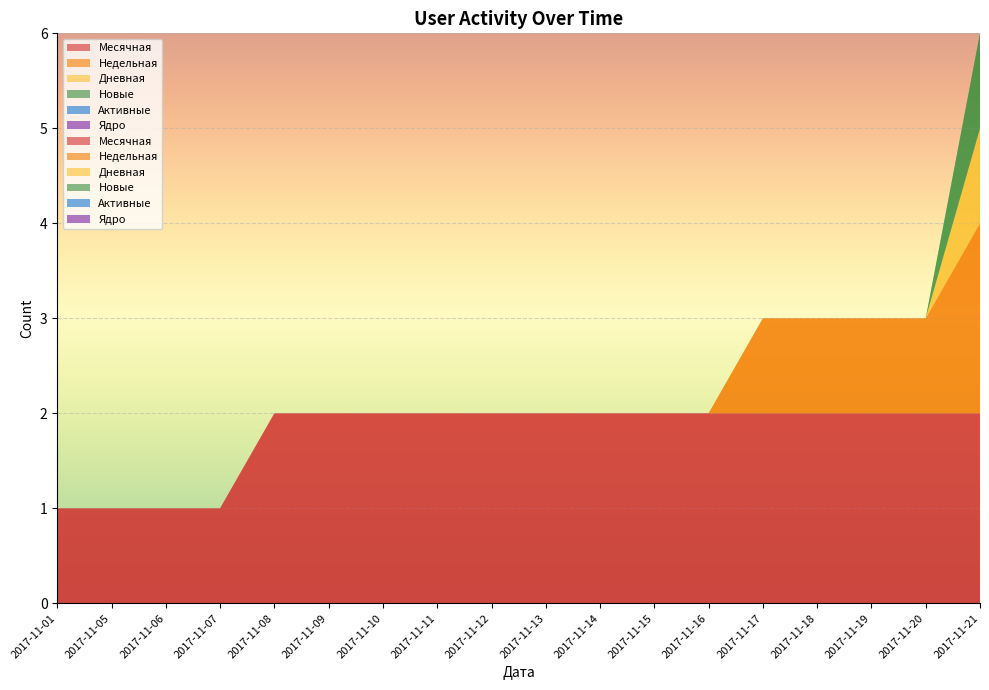

Reading left to right, what are all the values shown in this chart?

Месячная: 2017-11-01=1	2017-11-05=1	2017-11-06=1	2017-11-07=1	2017-11-08=2	2017-11-09=2	2017-11-10=2	2017-11-11=2	2017-11-12=2	2017-11-13=2	2017-11-14=2	2017-11-15=2	2017-11-16=2	2017-11-17=2	2017-11-18=2	2017-11-19=2	2017-11-20=2	2017-11-21=2
Недельная: 2017-11-01=0	2017-11-05=0	2017-11-06=0	2017-11-07=0	2017-11-08=0	2017-11-09=0	2017-11-10=0	2017-11-11=0	2017-11-12=0	2017-11-13=0	2017-11-14=0	2017-11-15=0	2017-11-16=0	2017-11-17=1	2017-11-18=1	2017-11-19=1	2017-11-20=1	2017-11-21=2
Дневная: 2017-11-01=0	2017-11-05=0	2017-11-06=0	2017-11-07=0	2017-11-08=0	2017-11-09=0	2017-11-10=0	2017-11-11=0	2017-11-12=0	2017-11-13=0	2017-11-14=0	2017-11-15=0	2017-11-16=0	2017-11-17=0	2017-11-18=0	2017-11-19=0	2017-11-20=0	2017-11-21=1
Новые: 2017-11-01=0	2017-11-05=0	2017-11-06=0	2017-11-07=0	2017-11-08=0	2017-11-09=0	2017-11-10=0	2017-11-11=0	2017-11-12=0	2017-11-13=0	2017-11-14=0	2017-11-15=0	2017-11-16=0	2017-11-17=0	2017-11-18=0	2017-11-19=0	2017-11-20=0	2017-11-21=1
Активные: 2017-11-01=0	2017-11-05=0	2017-11-06=0	2017-11-07=0	2017-11-08=0	2017-11-09=0	2017-11-10=0	2017-11-11=0	2017-11-12=0	2017-11-13=0	2017-11-14=0	2017-11-15=0	2017-11-16=0	2017-11-17=0	2017-11-18=0	2017-11-19=0	2017-11-20=0	2017-11-21=0
Ядро: 2017-11-01=0	2017-11-05=0	2017-11-06=0	2017-11-07=0	2017-11-08=0	2017-11-09=0	2017-11-10=0	2017-11-11=0	2017-11-12=0	2017-11-13=0	2017-11-14=0	2017-11-15=0	2017-11-16=0	2017-11-17=0	2017-11-18=0	2017-11-19=0	2017-11-20=0	2017-11-21=0